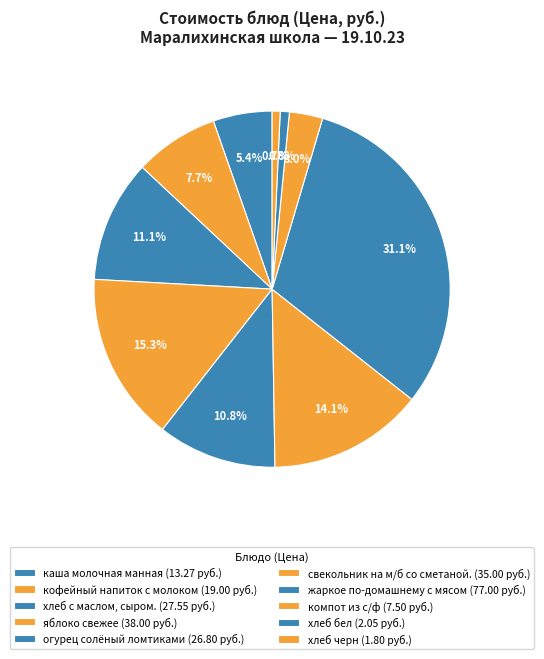

How many segments does this pie chart have?

10